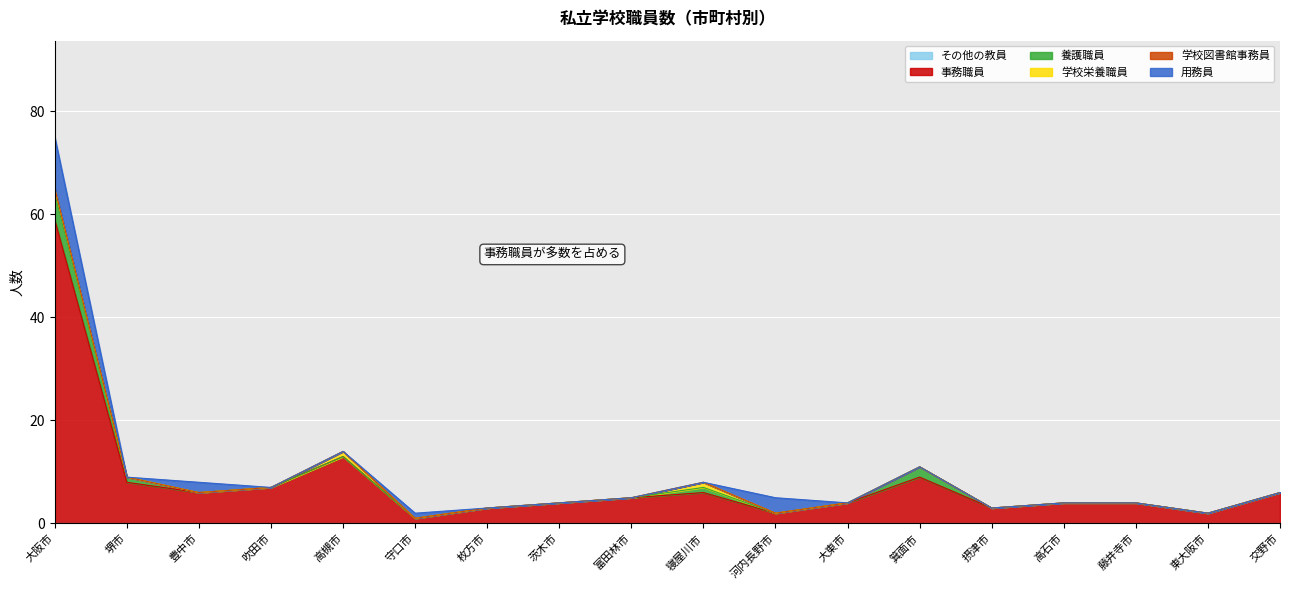

What is the total value across all series at 守口市?

2